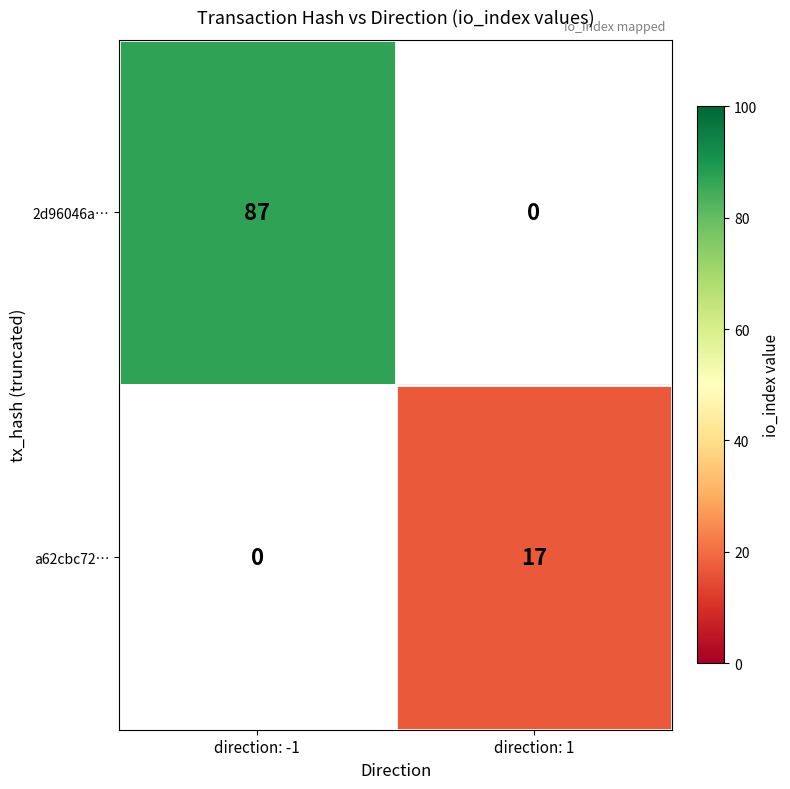

How many categories are shown in the chart?

2